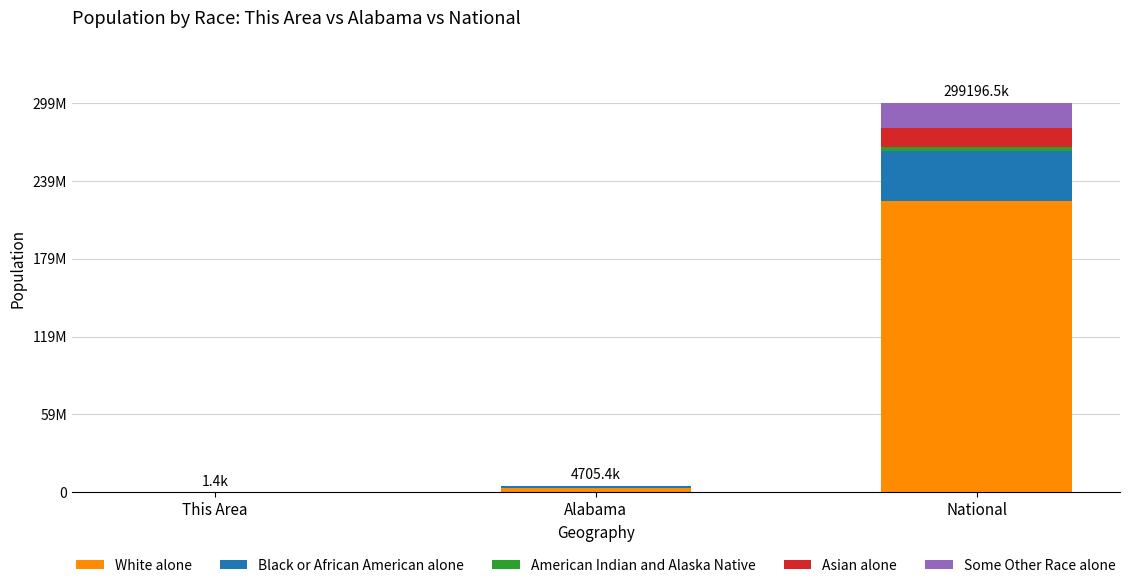

What is the sum of all American Indian and Alaska Native values?

2960474